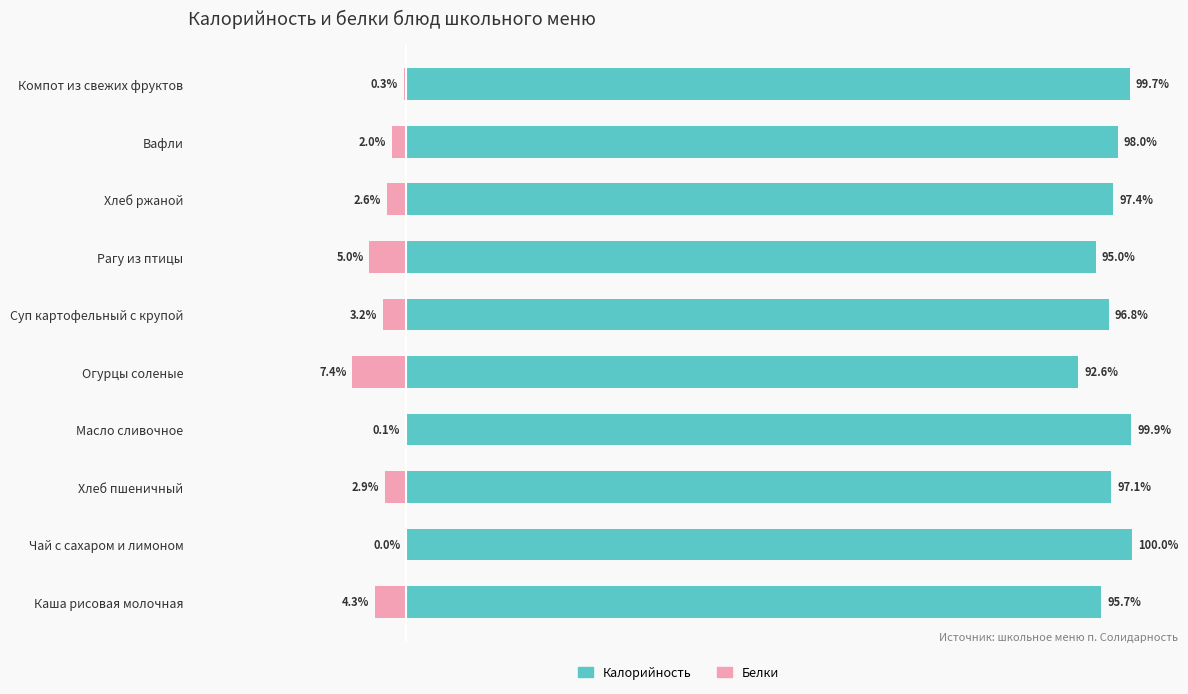

Which series changed the most between 6 and 7?

Белки